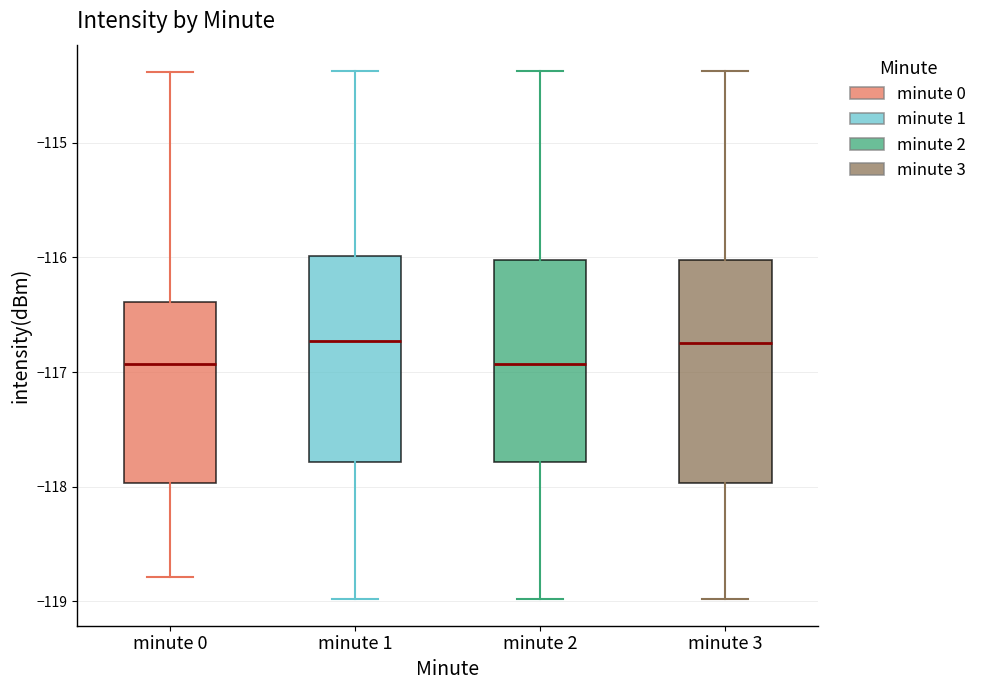

Where does the median line of the box for minute 1 sit on the y-axis? The values are not printed on the chart, so give them approximately, as read against the axis.

-116.7